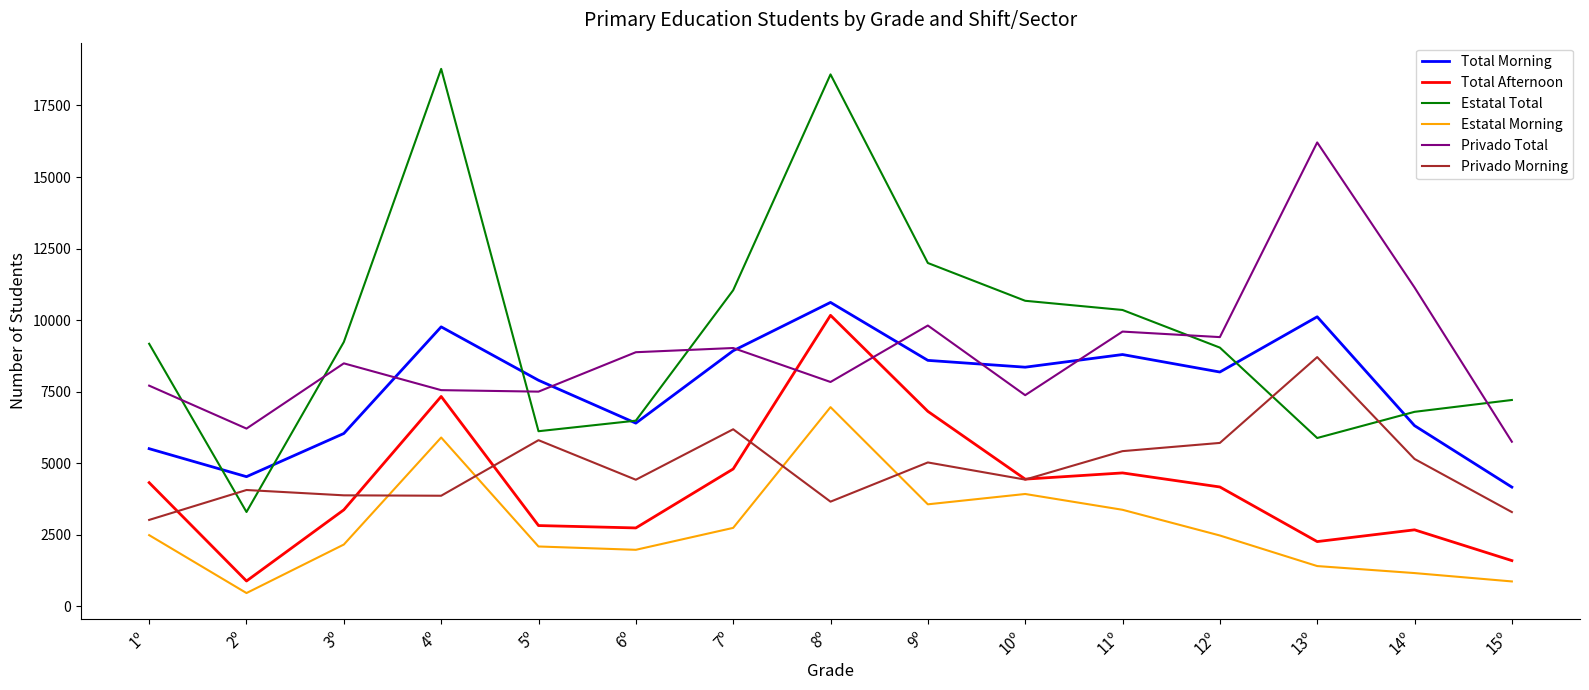

How many interior local peaks does the Privado Total series have?

5